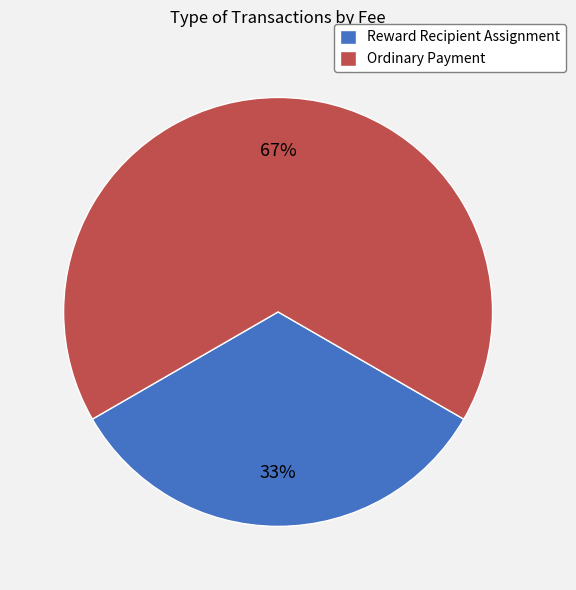

Which has a higher value, Ordinary Payment or Reward Recipient Assignment?

Ordinary Payment